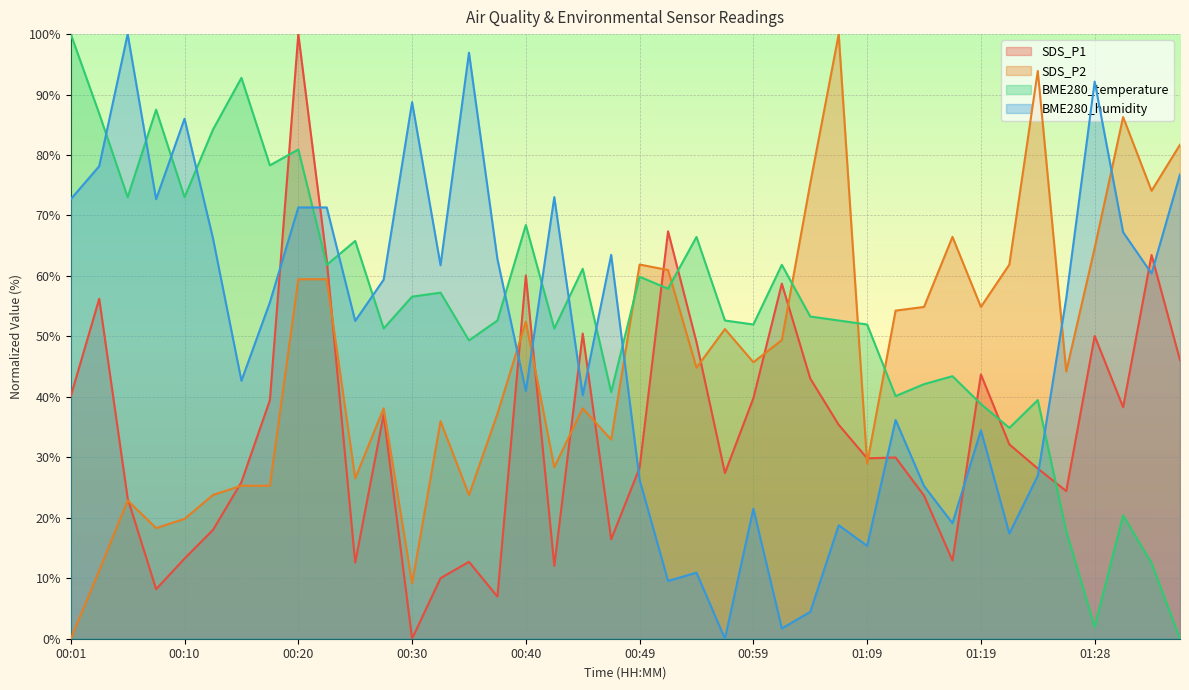

How many positive values does the SDS_P2 series have?

39